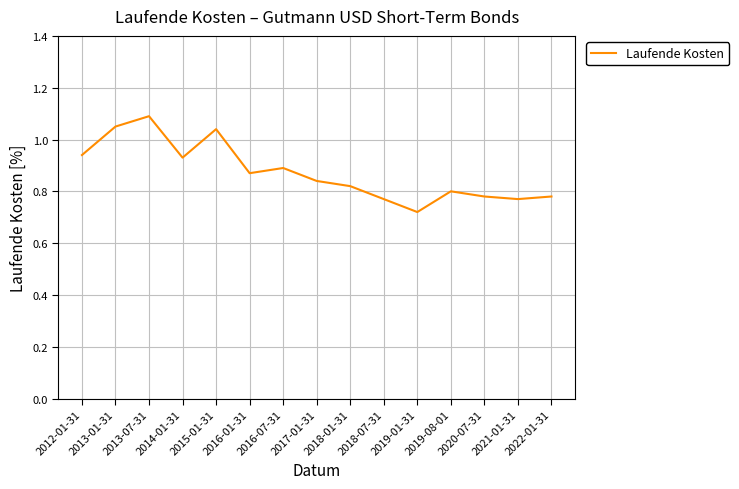

Where is the data nearest to the value 0?

2019-01-31